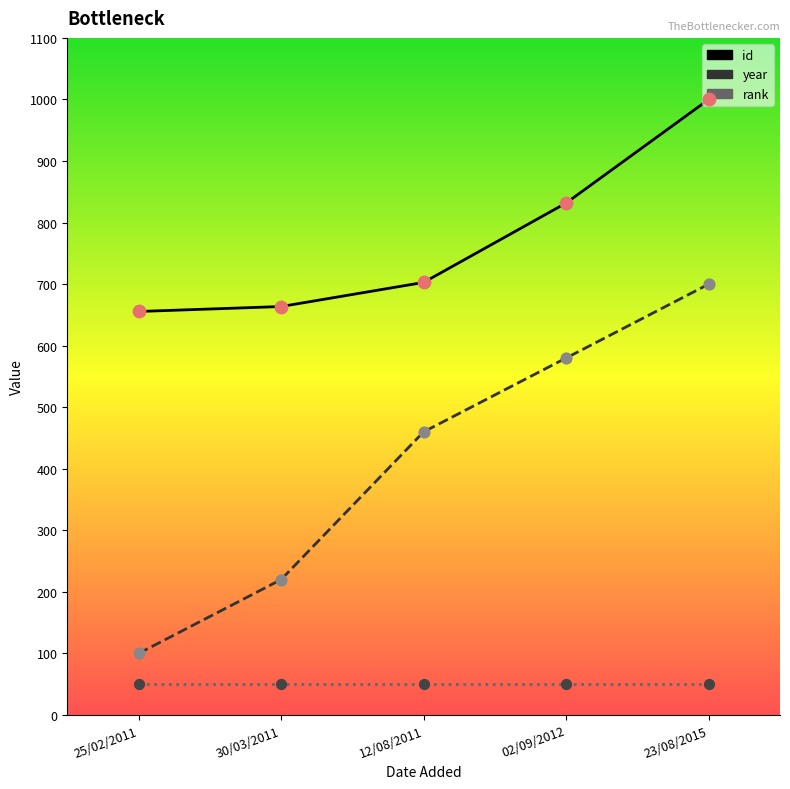

Is the value of id at 23/08/2015 greater than the value of year at 02/09/2012?

Yes